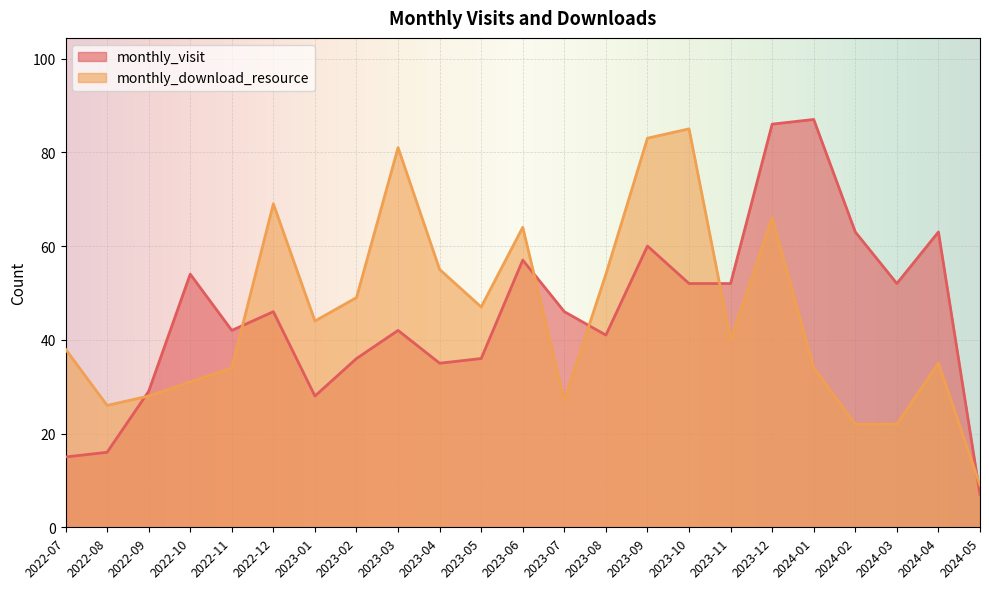

Which label corresponds to the smallest value in the chart?

2024-05